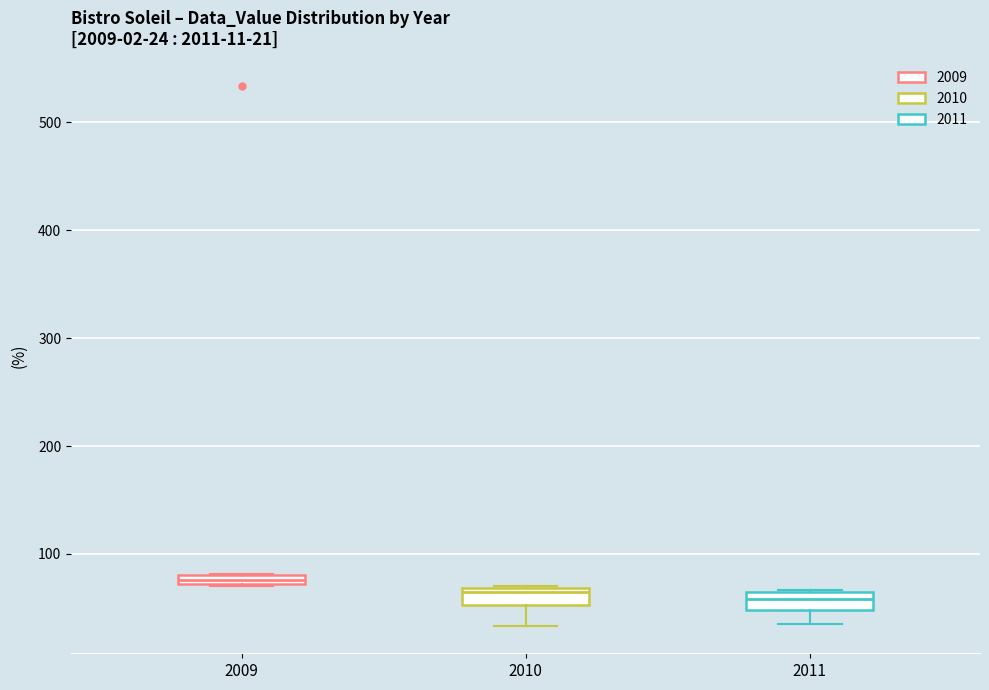

Which box's median line is the highest?

2009